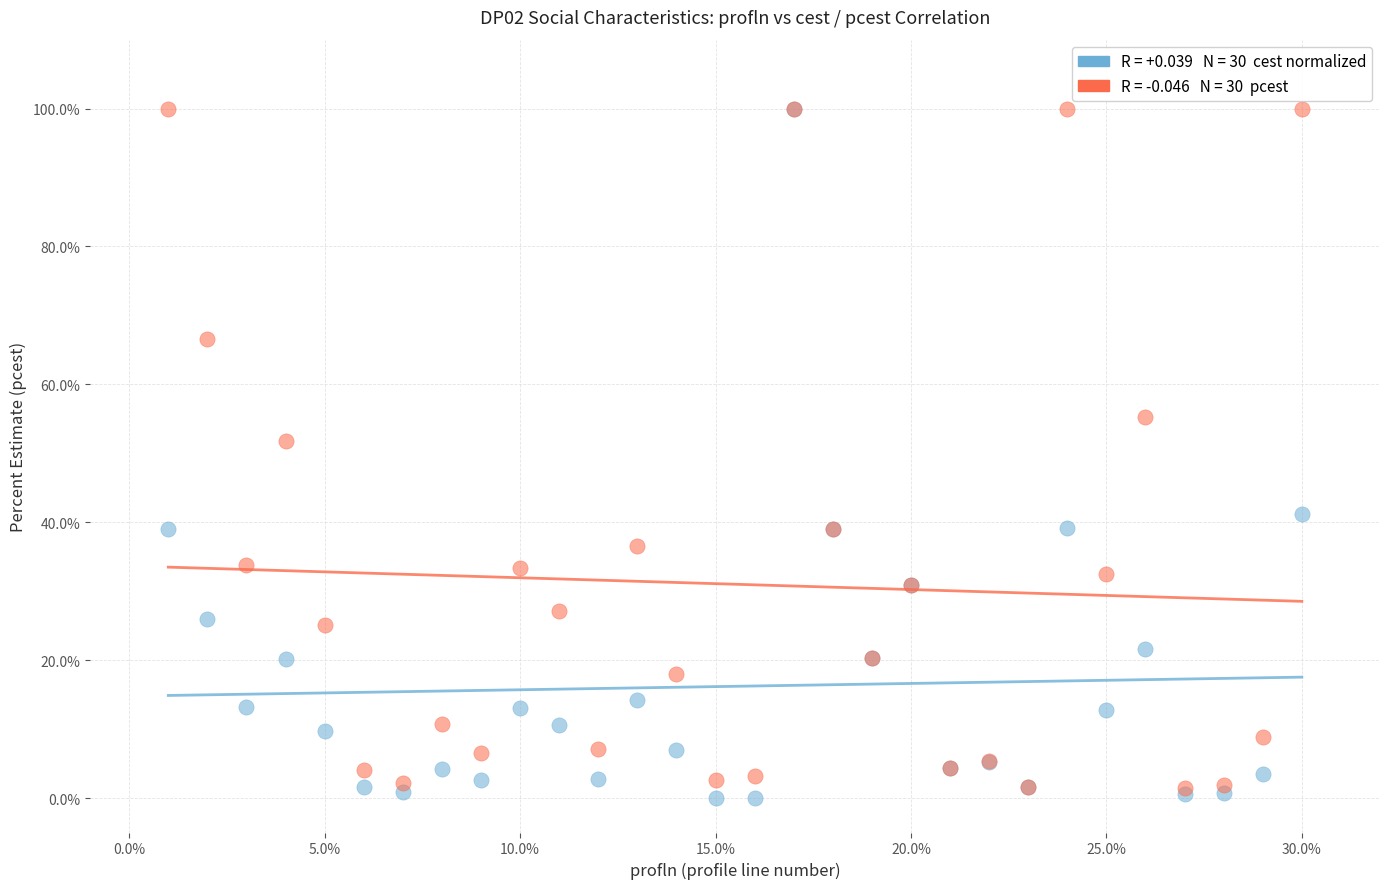

Across all series, what Y value is closest to 50?

51.8